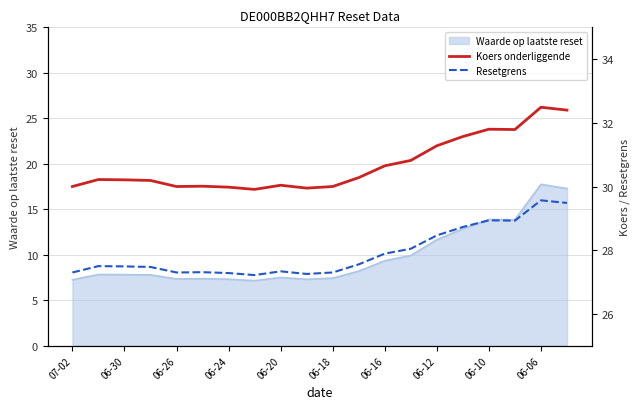

What is the lowest value of the Waarde op laatste reset series?

7.2